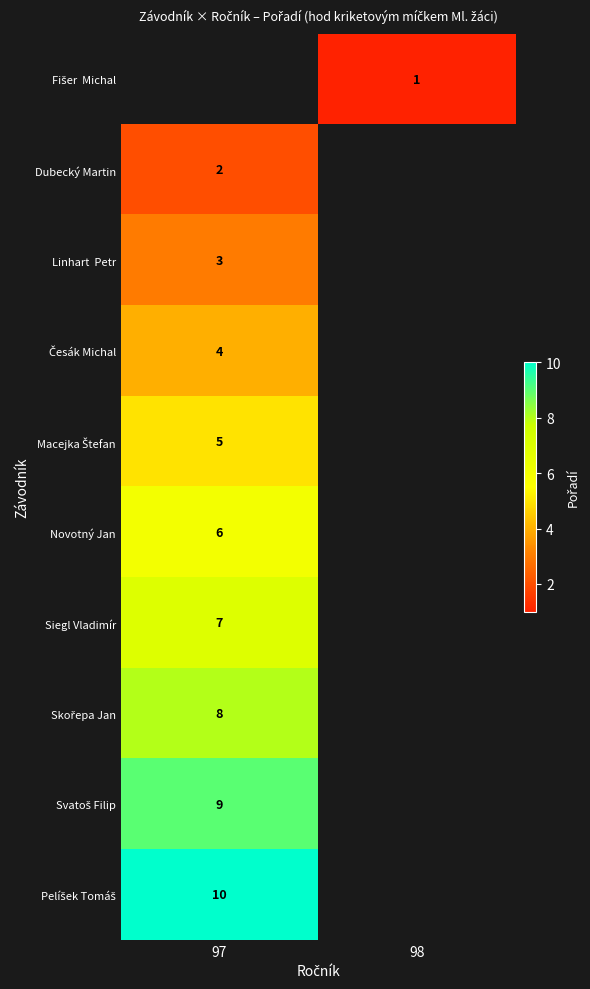

How many data points does each series have?

2